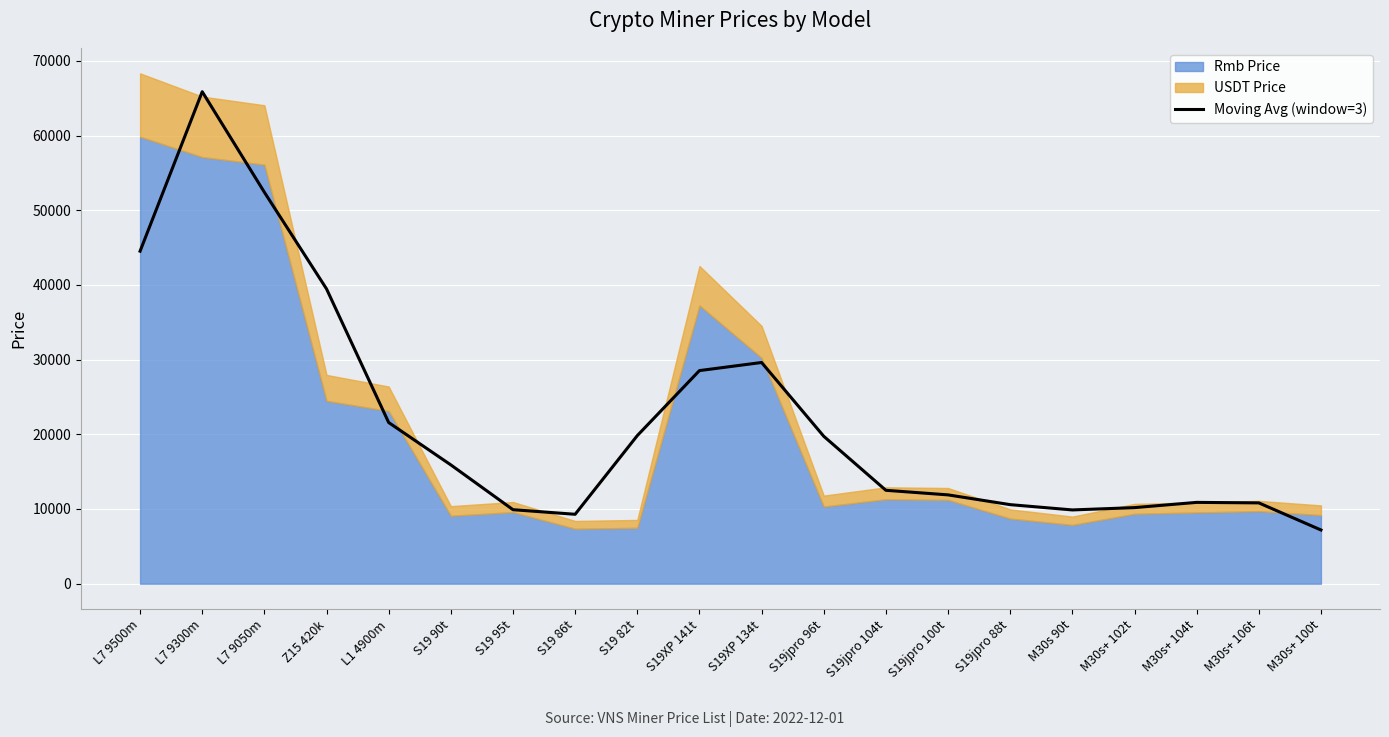

True or false: the data has more than 2 interior local peaks.

True